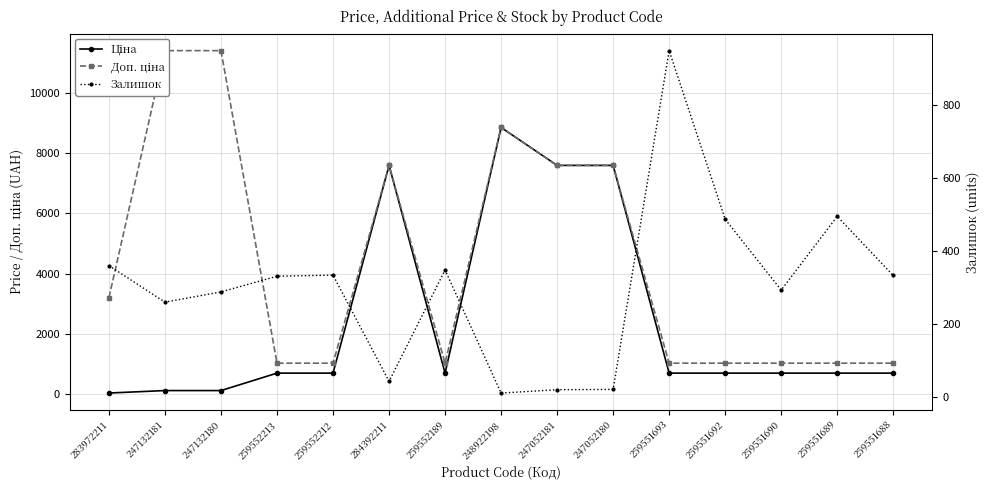

How many interior local valleys does the Залишок series have?

4